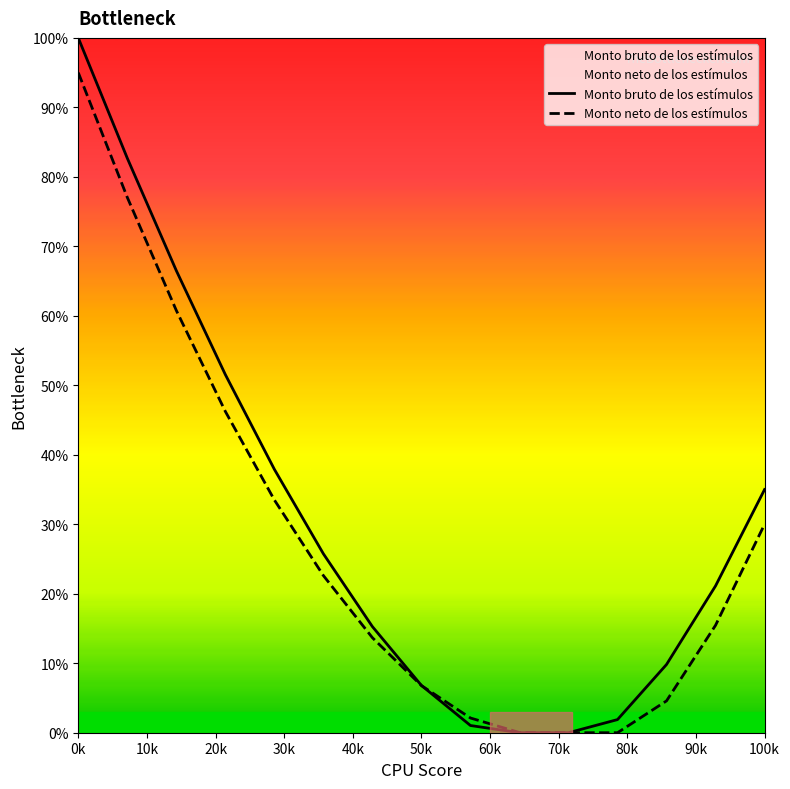

Rank the series by their maximum value, from highest to lowest.

Monto bruto de los estímulos, Monto neto de los estímulos